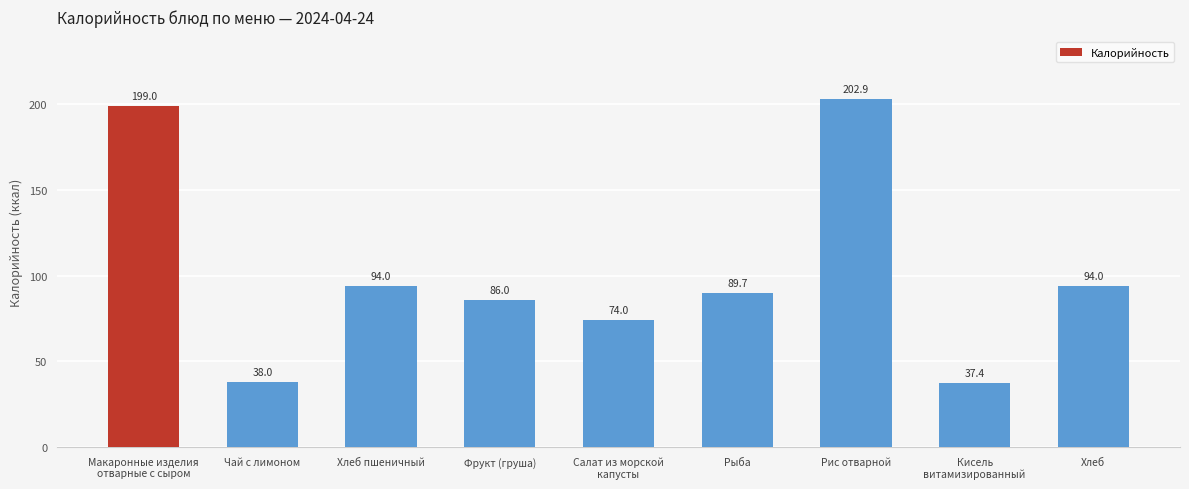

At which label does the data first exceed 89?

Макаронные изделия
отварные с сыром